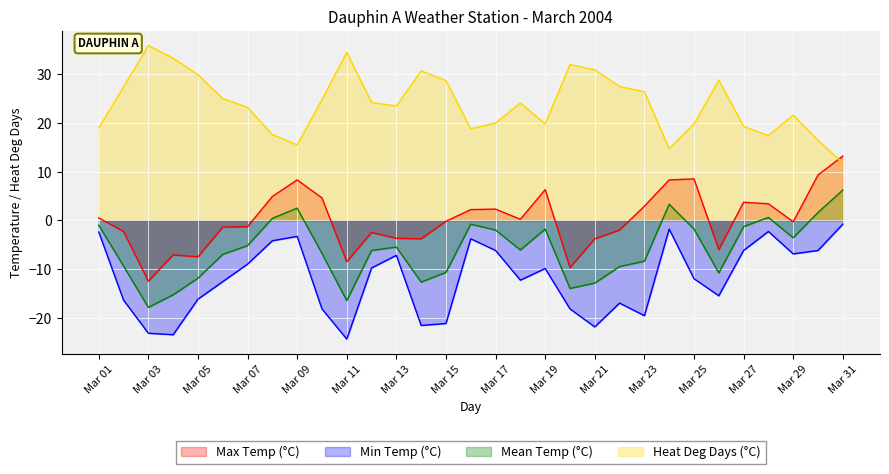

Rank the series by their maximum value, from highest to lowest.

Heat Deg Days (°C), Max Temp (°C), Mean Temp (°C), Min Temp (°C)